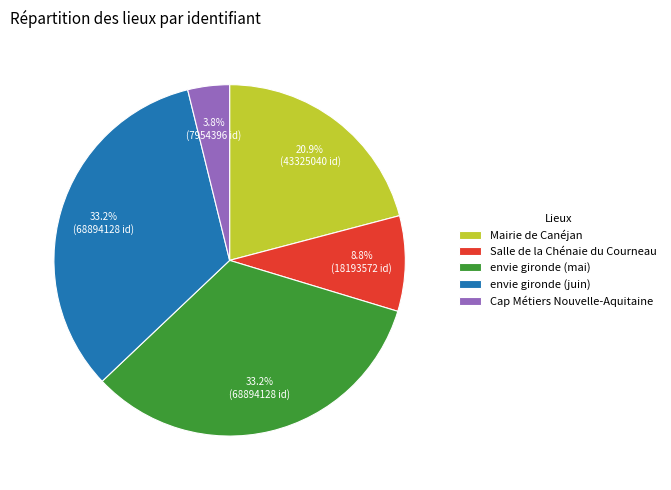

To the nearest percent, what is the difference between the envie gironde (juin) and Salle de la Chénaie du Courneau slice percentages?

24%